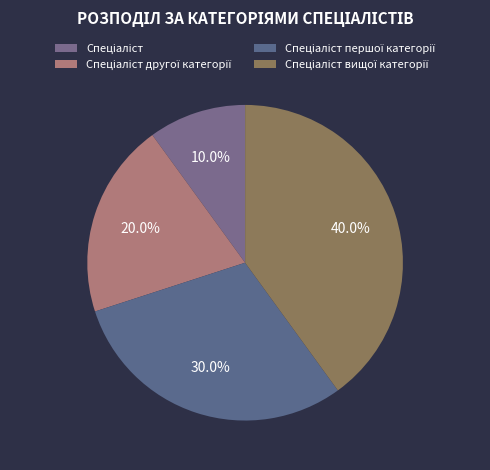

To the nearest percent, what portion does Спеціаліст другої категорії represent?

20%